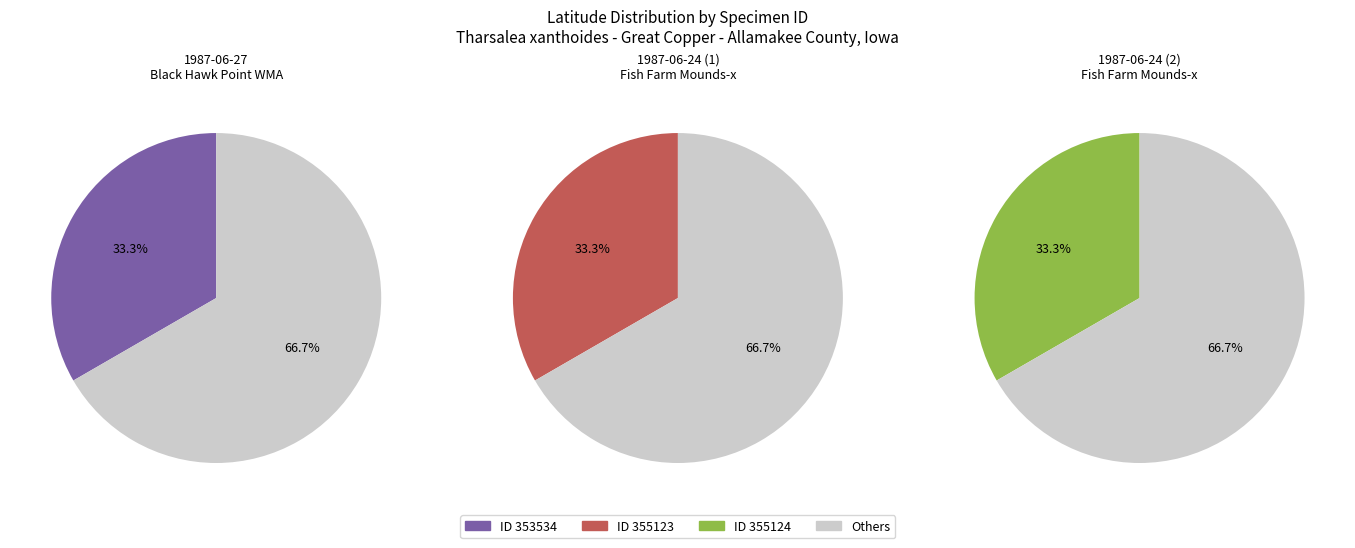

What percentage is the 355124 slice, to the nearest percent?

33%